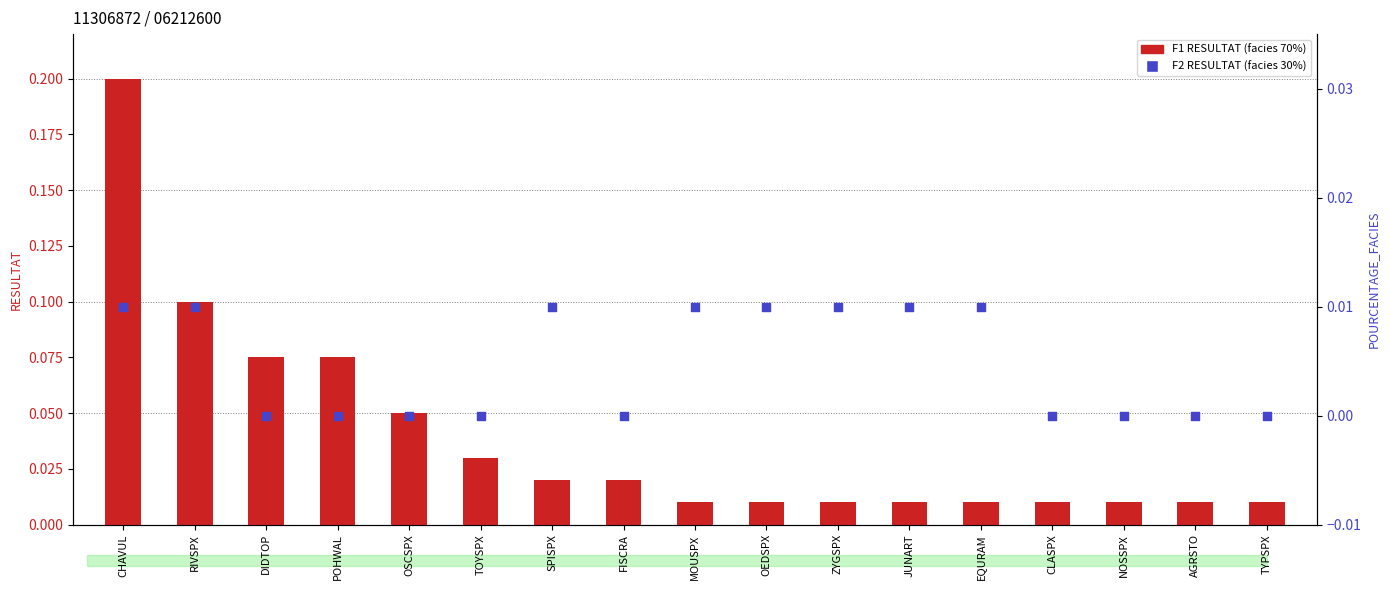

What is the total value across all series at DIDTOP?

0.1